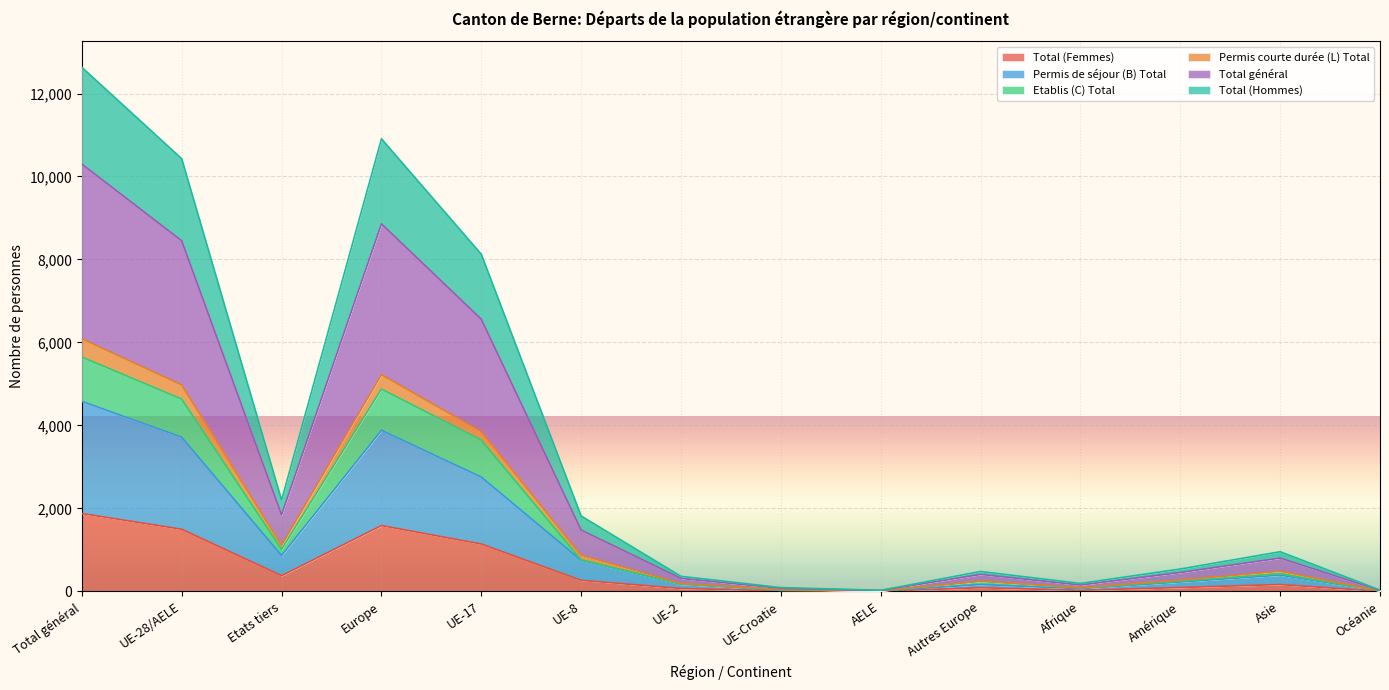

How many data points does each series have?

14